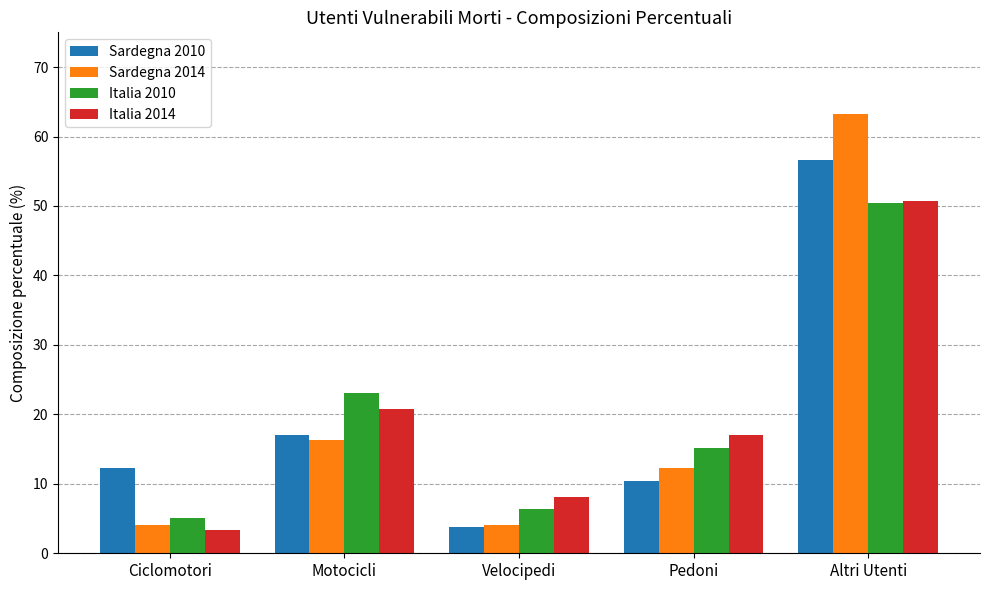

At which category is the sum across all series the highest?

Altri Utenti